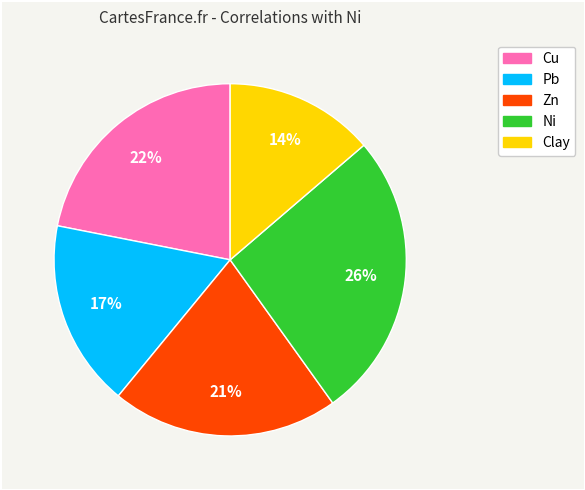

Is there a majority slice in this chart?

No